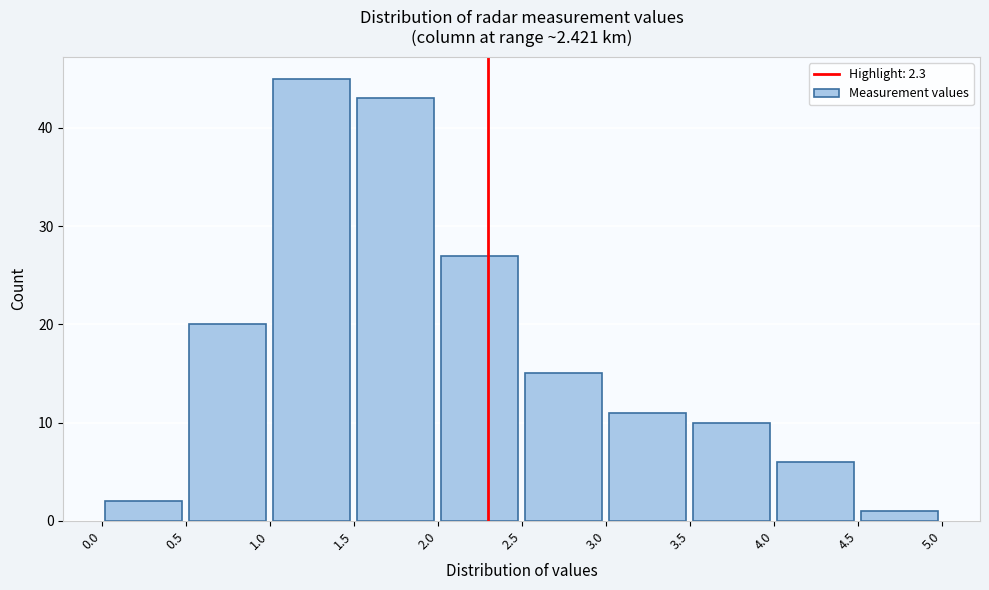

Which range on the x-axis has the tallest bar?

1.0 to 1.5